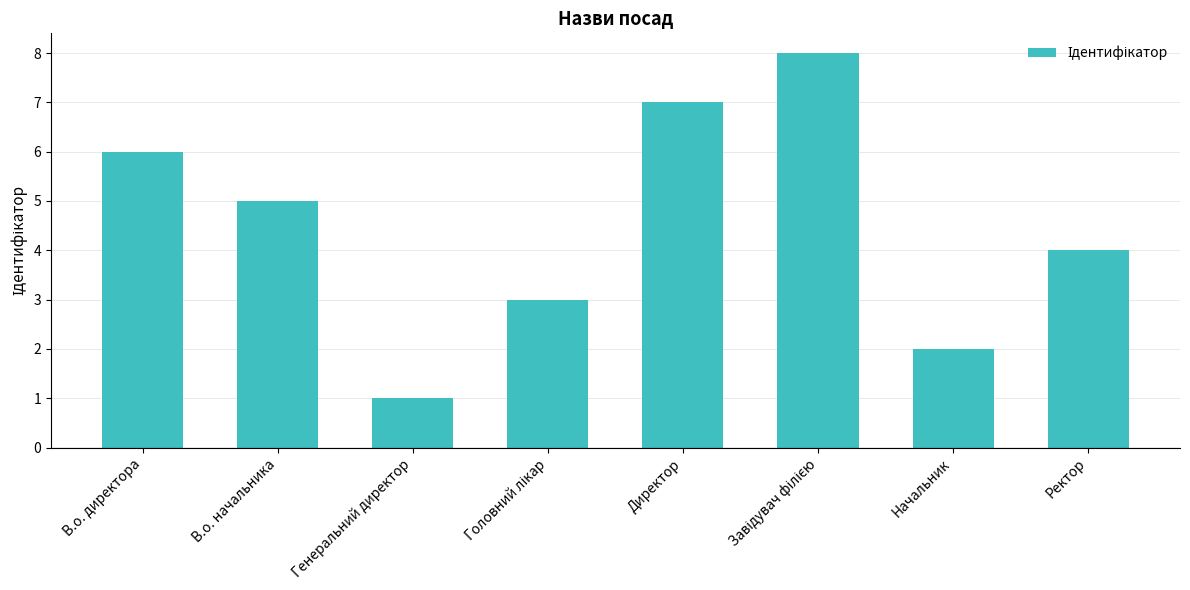

What is the difference between the maximum and second lowest values?

6